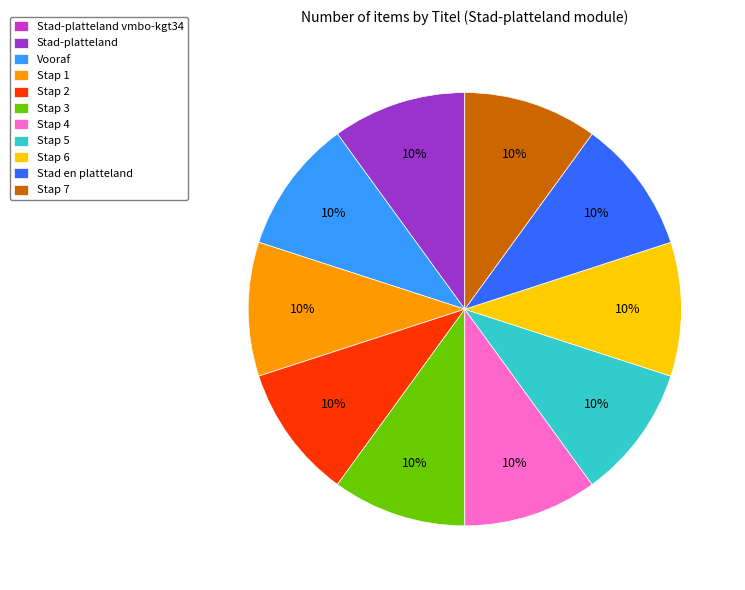

What percentage is the Vooraf slice, to the nearest percent?

10%